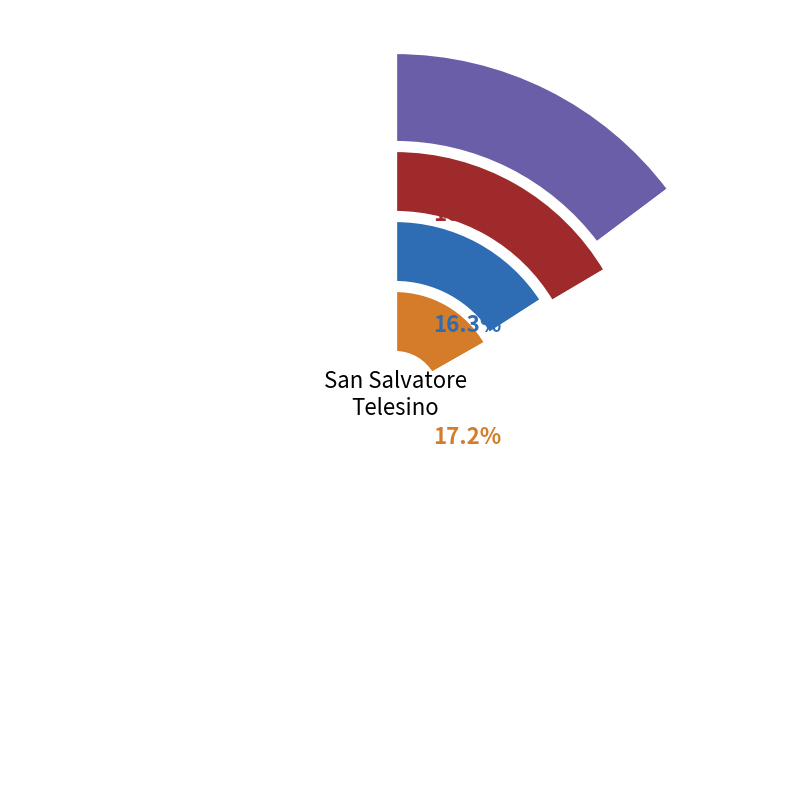

The 2017-05-13 slice represents 15% of the pie. True or false?

True